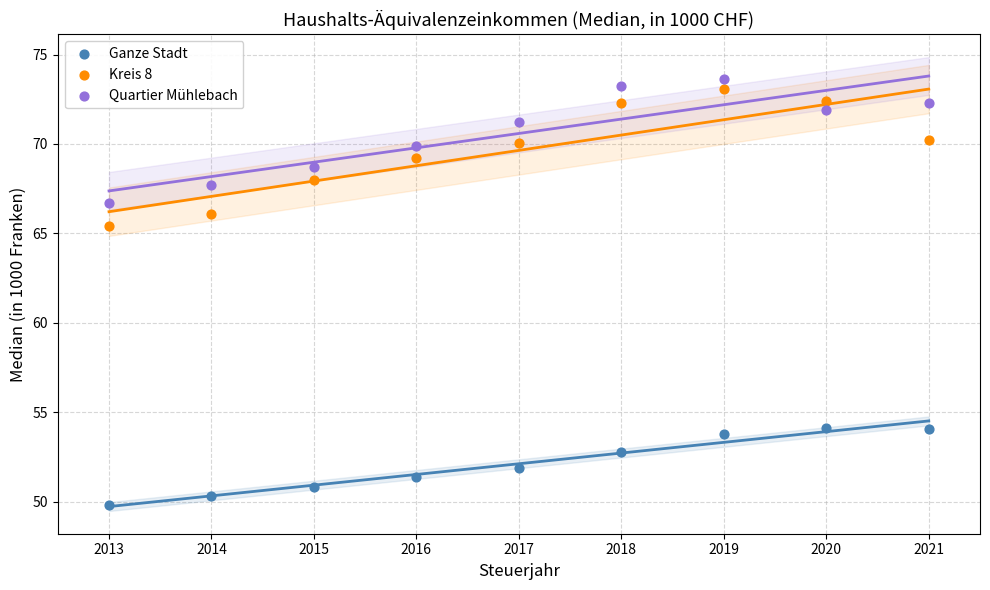

What are all the series names shown in the legend?

Ganze Stadt, Kreis 8, Quartier Mühlebach